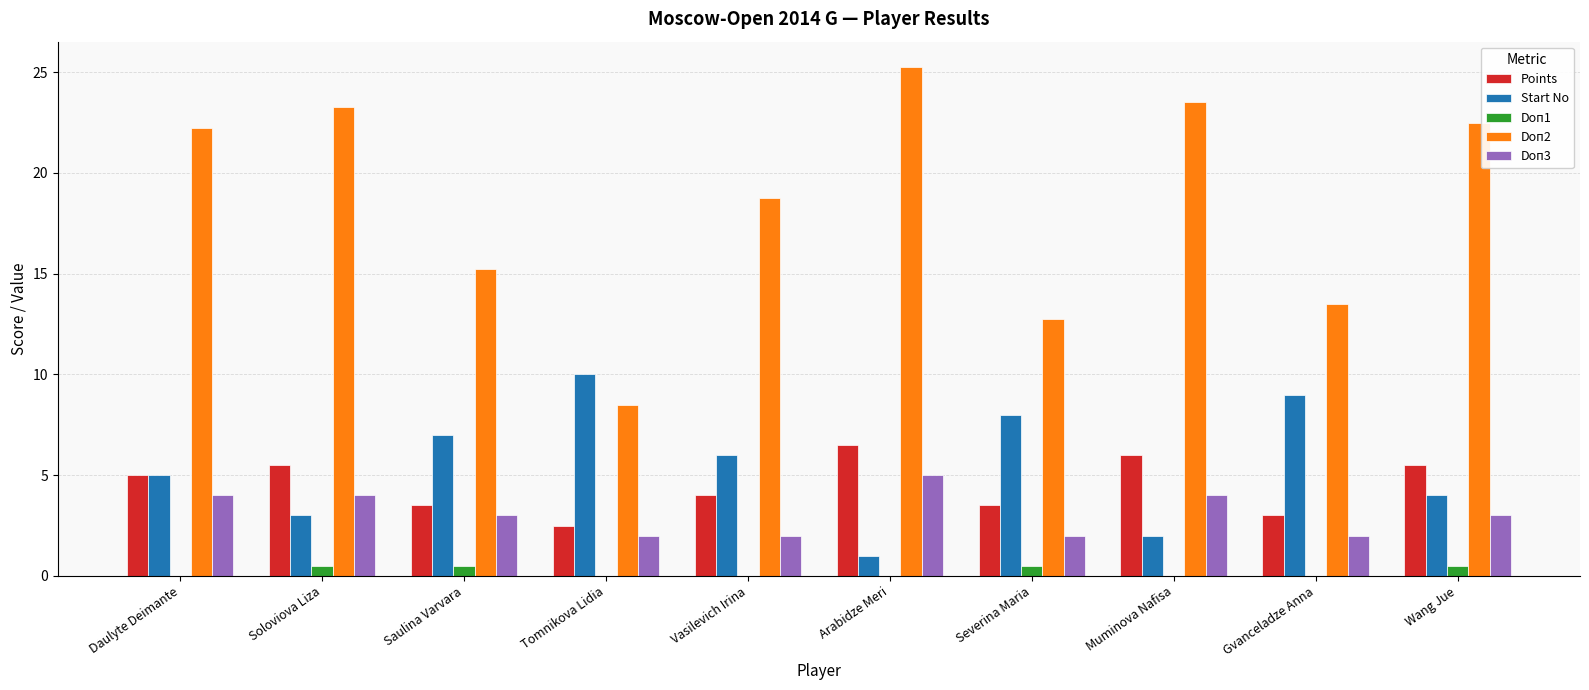

At which label is Points closest to 4?

Vasilevich Irina